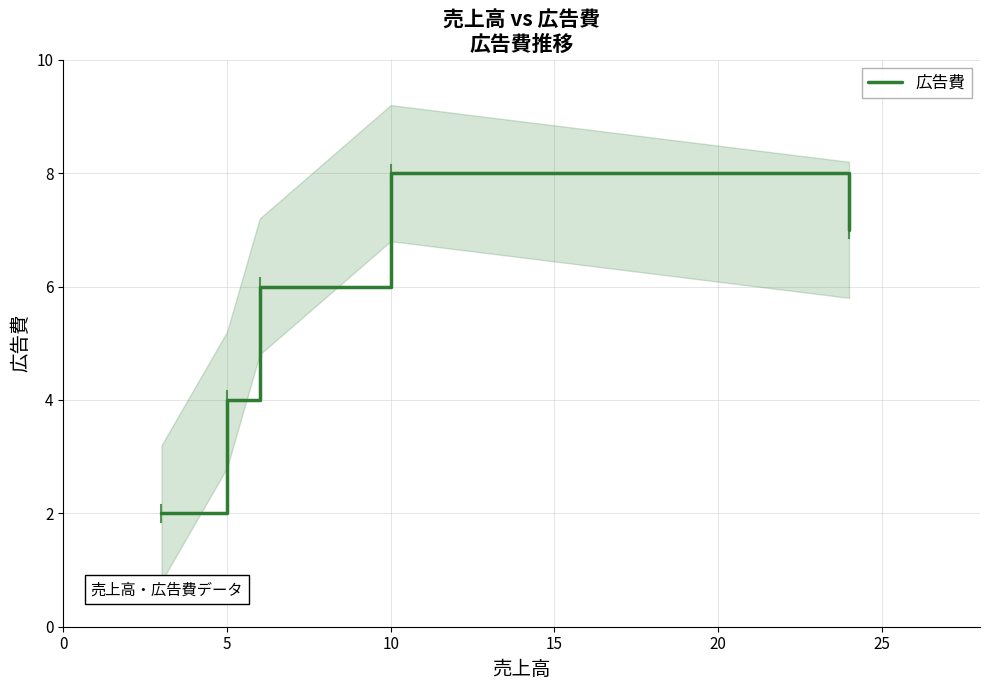

Count the number of categories in the chart.

5